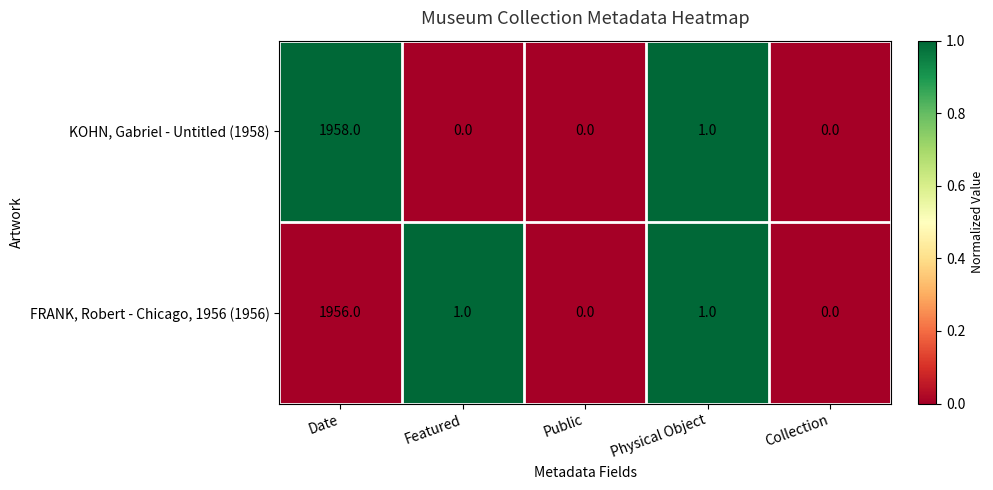

What is the approximate value of FRANK, Robert - Chicago, 1956 (1956) at Date, to the nearest 10?

1960